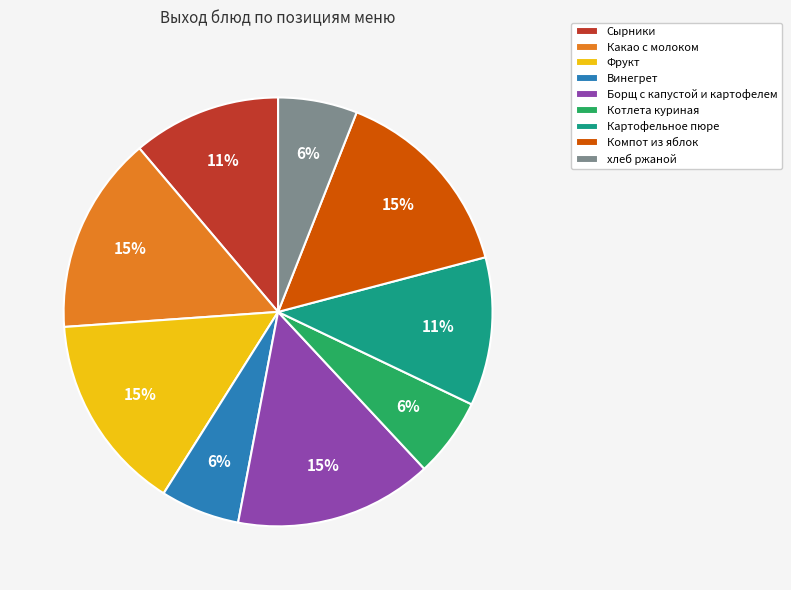

Which has a higher value, Компот из яблок or Сырники?

Компот из яблок